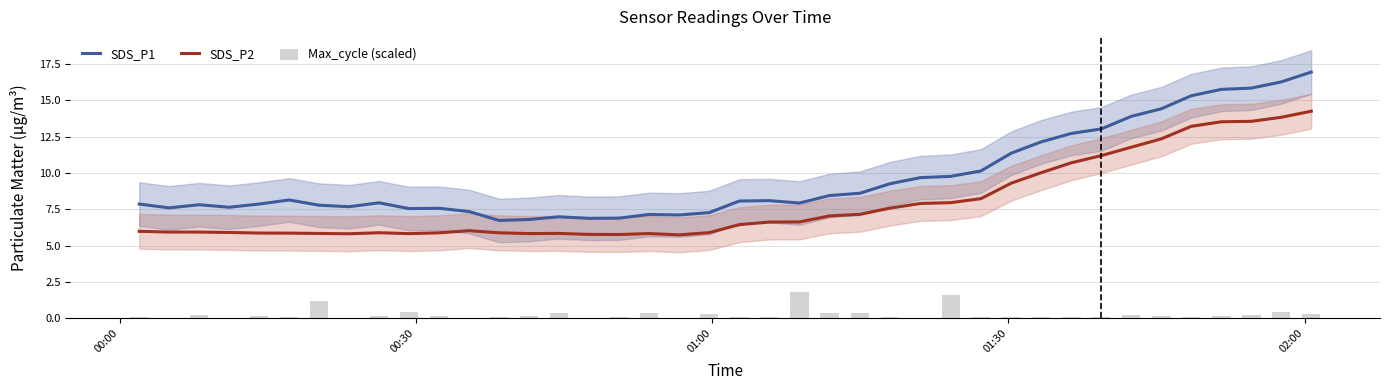

True or false: SDS_P2 and SDS_P1 cross at least once.

False